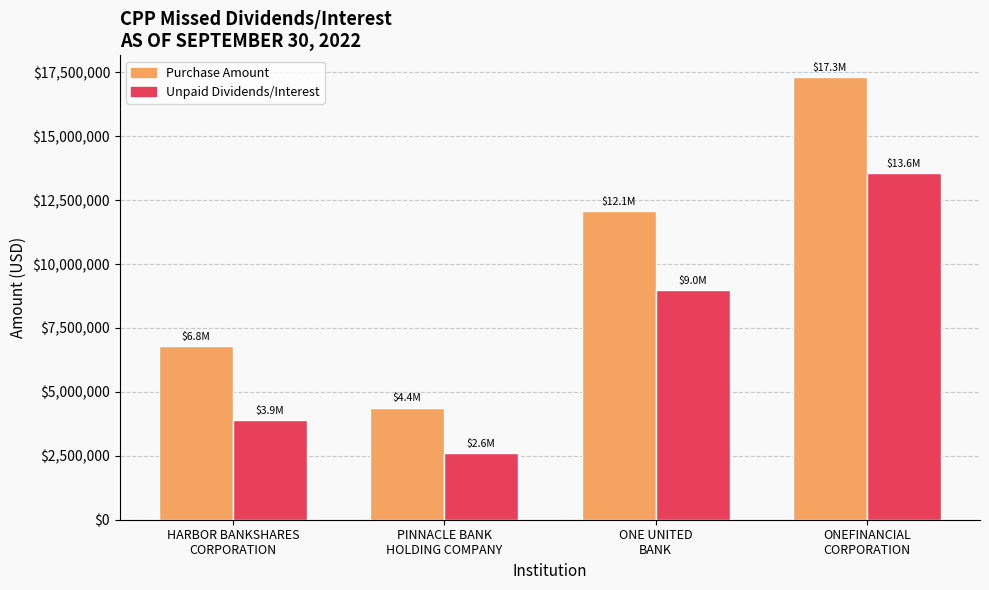

What is the label of the 4th bar from the left?

ONEFINANCIAL
CORPORATION